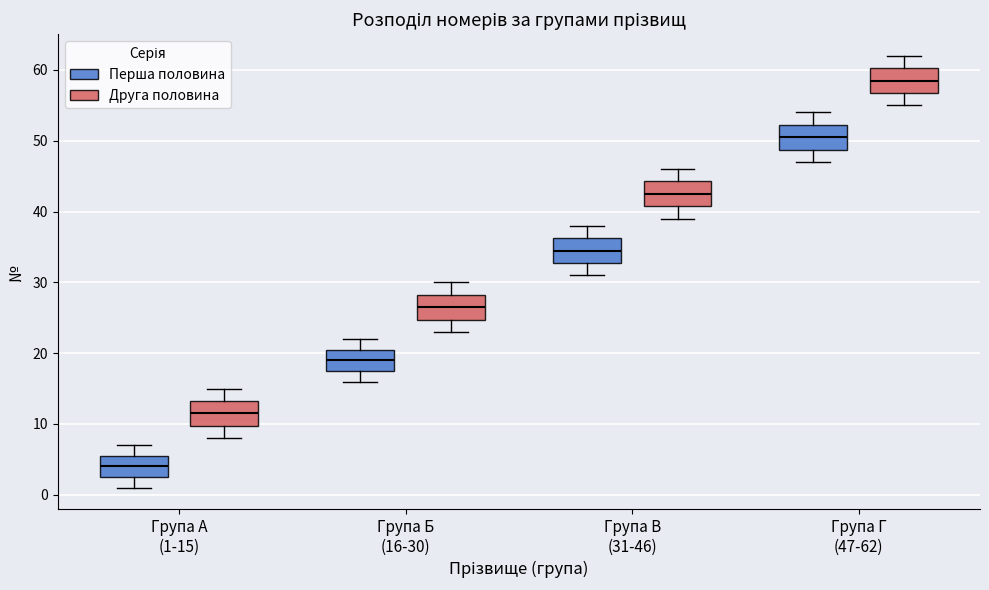

Where does the upper whisker of the box for Група Б (16-30) (Друга половина) end on the y-axis? The values are not printed on the chart, so give them approximately, as read against the axis.

30